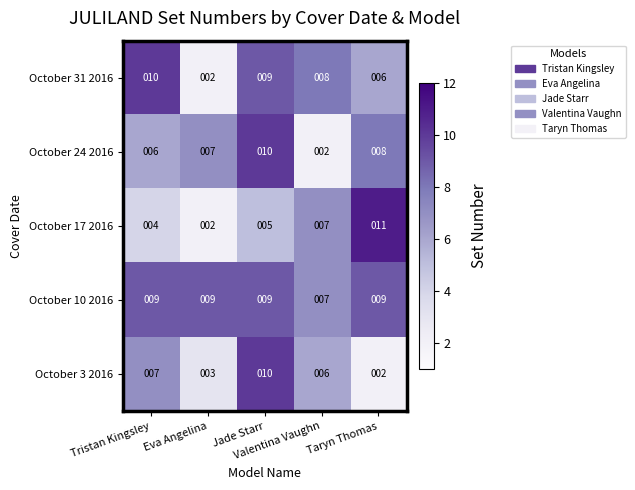

Count the October 31 2016 values in the range 6 to 9.

3